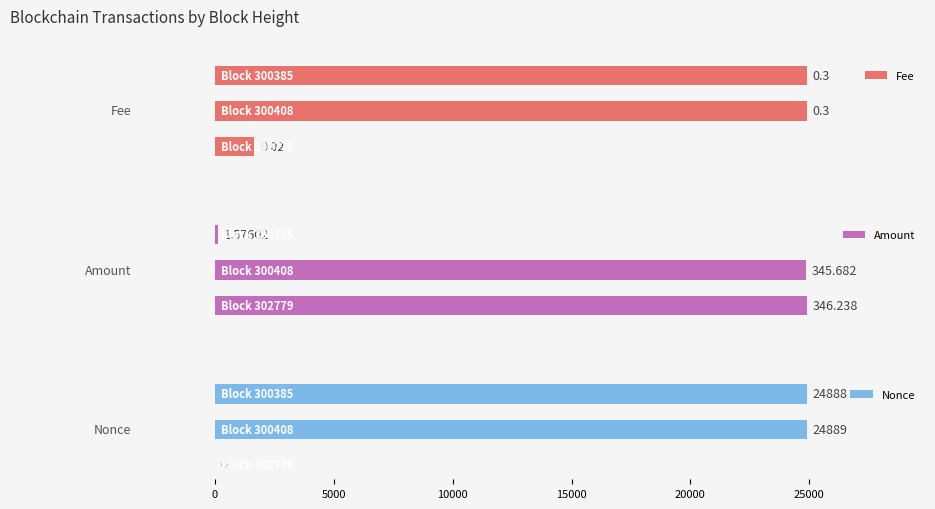

What is the sum of the Nonce values at 0.10 and 0.00?

24888.0